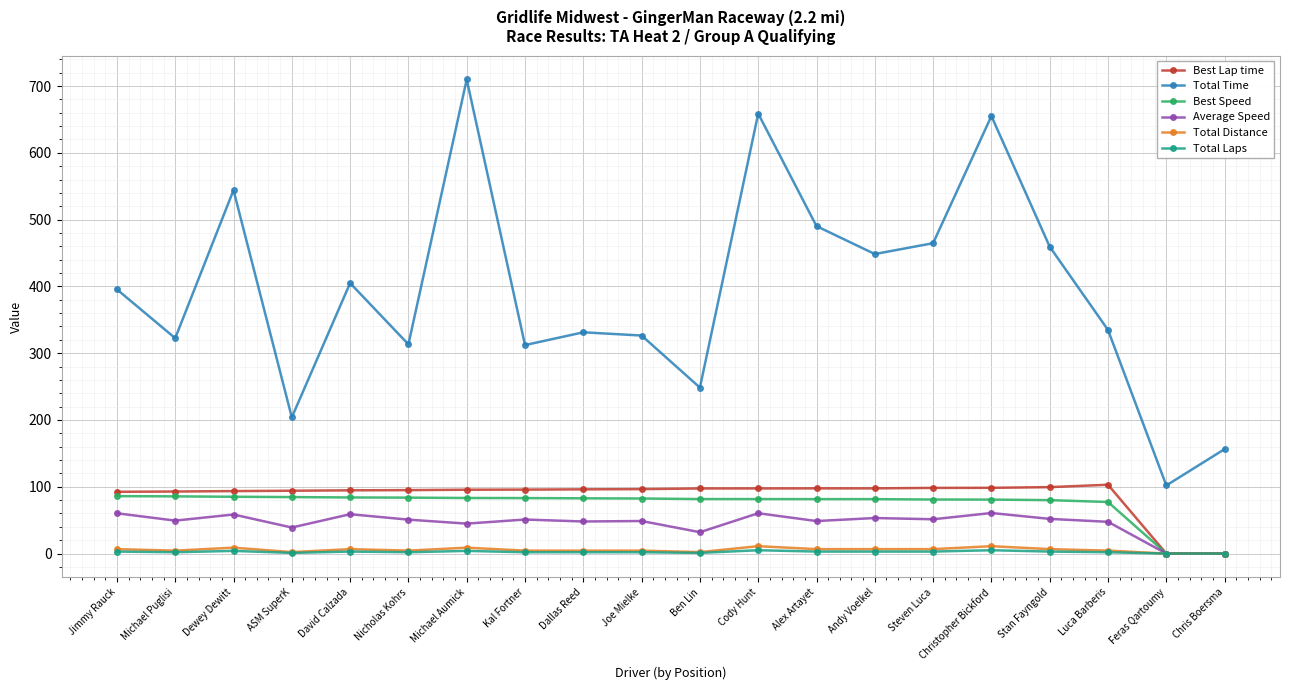

What position from the left is Chris Boersma?

20